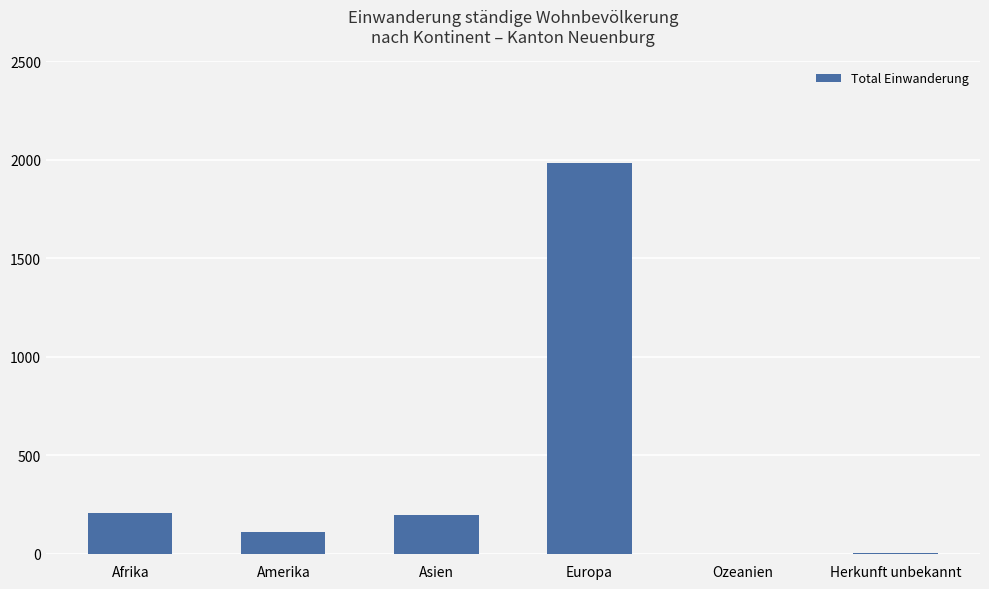

The value at Europa is 1982. True or false?

True